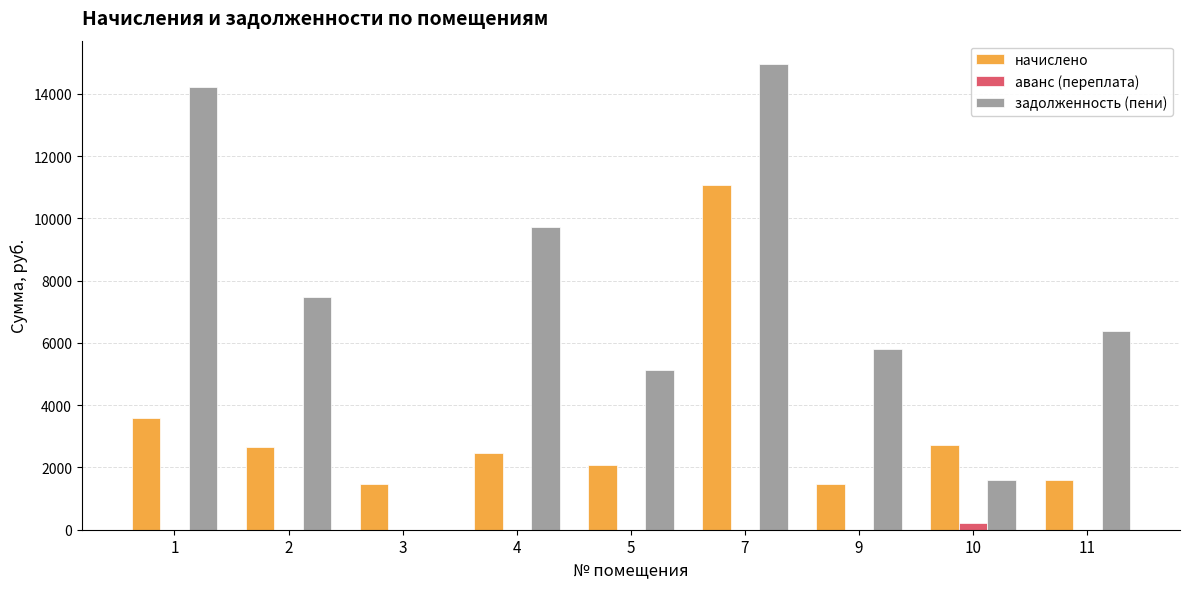

The value of начислено at 4 is 3569.9. True or false?

False